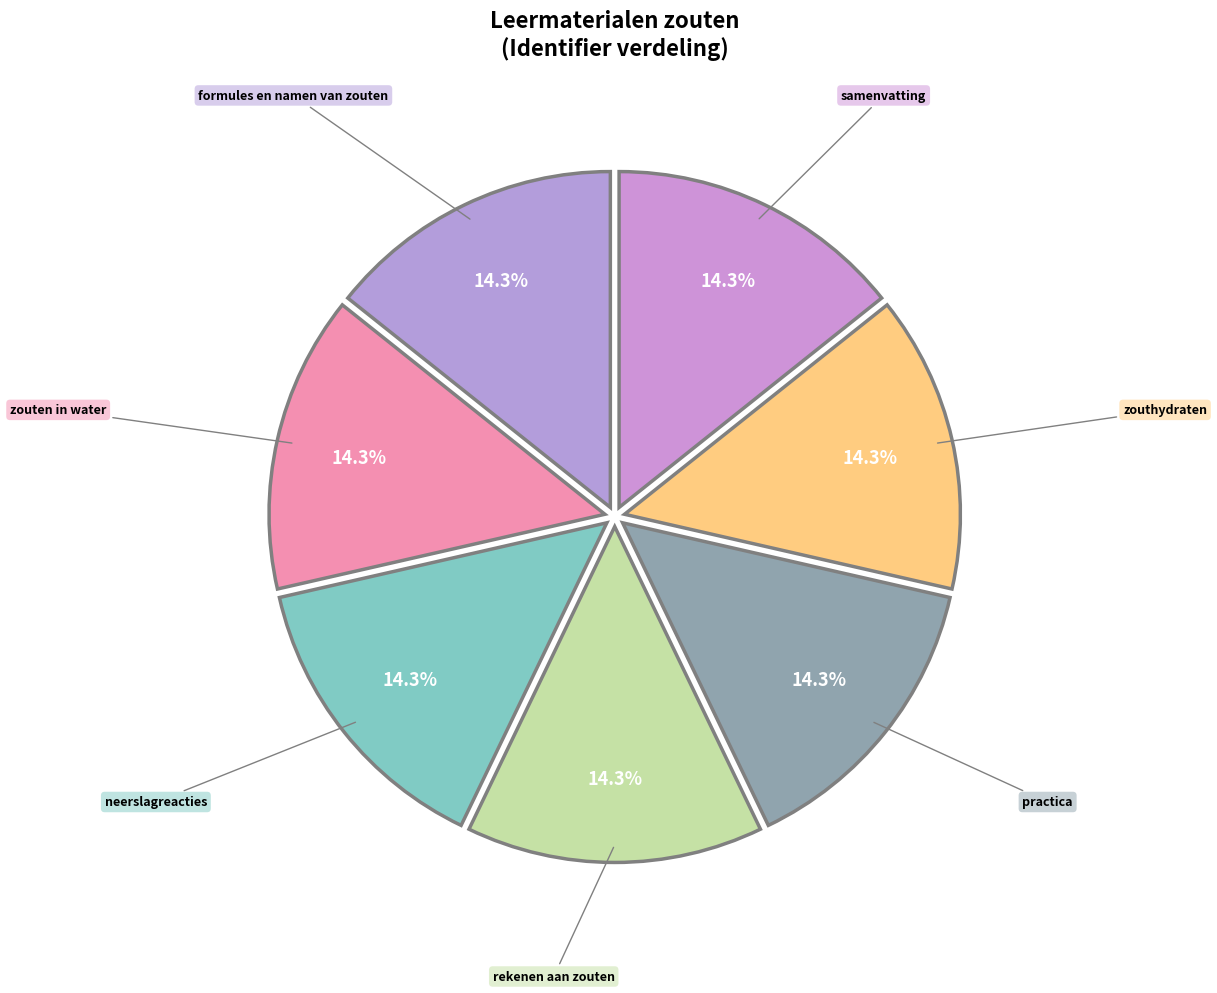

Count the number of slices in the pie.

7